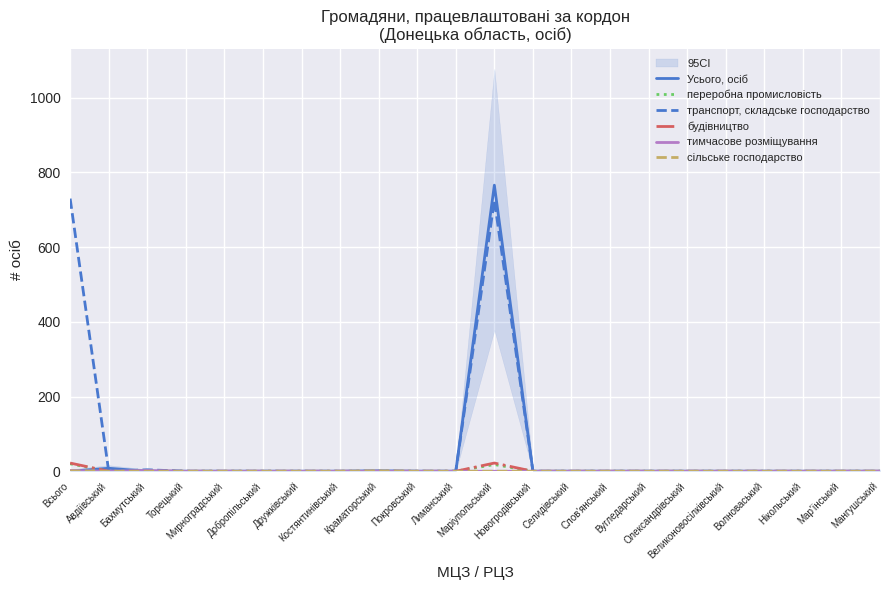

What is the maximum value for сільське господарство?

1